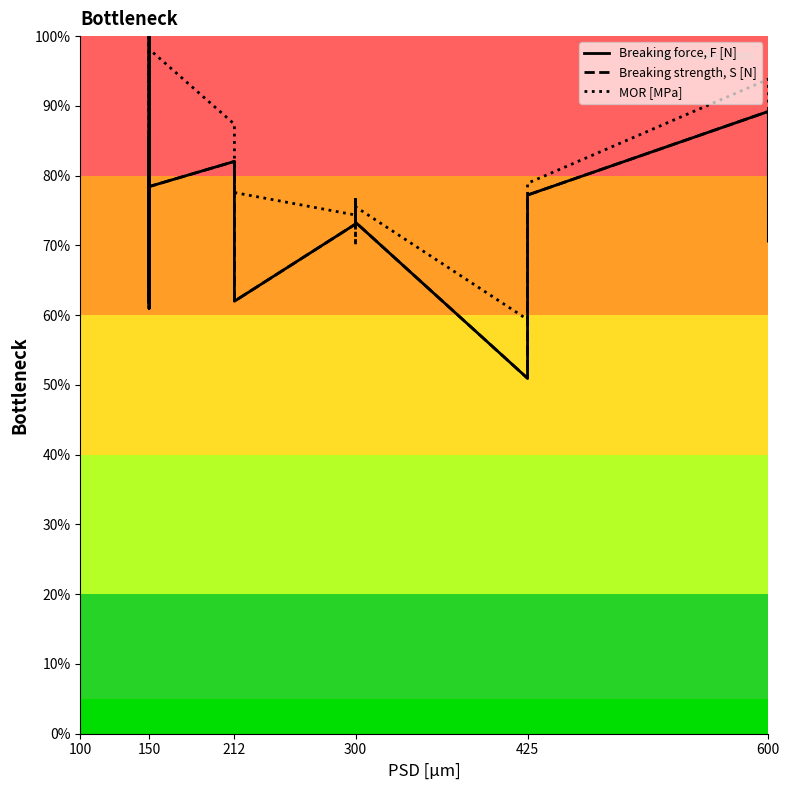

How many data points does each series have?

21